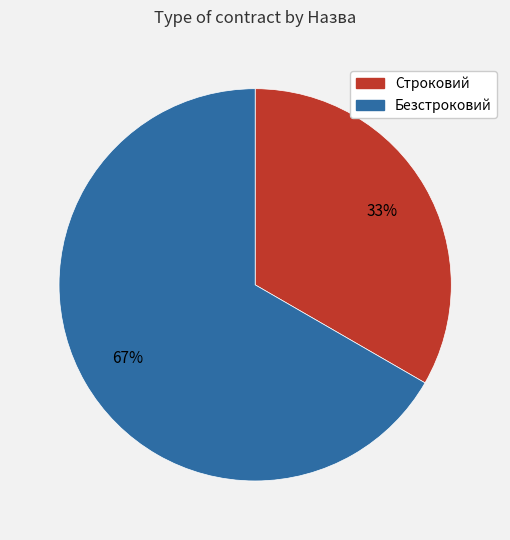

To the nearest percent, what percentage of the pie is Строковий?

33%